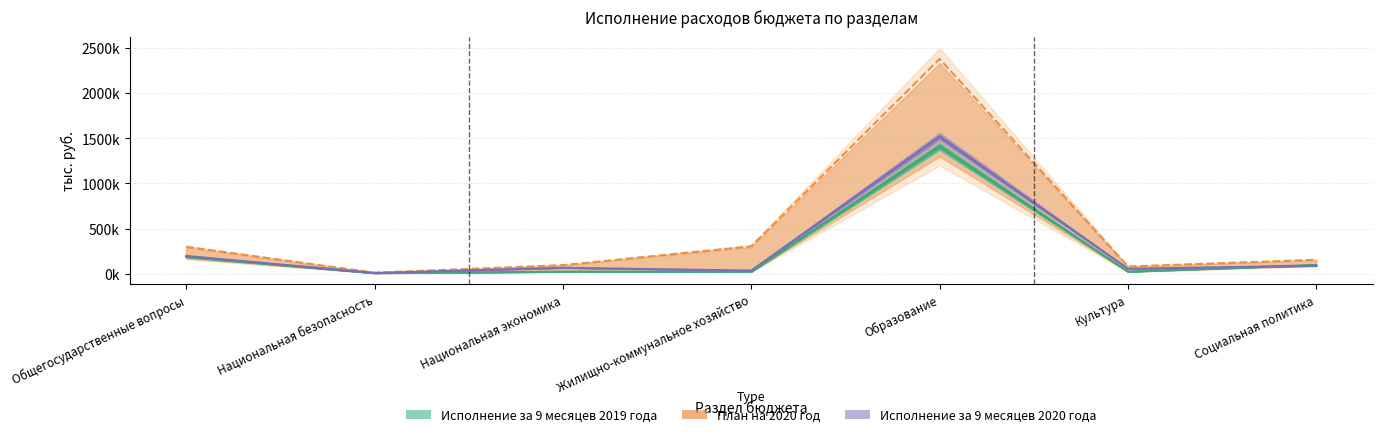

At how many categories does at least one series exceed 653463?

1